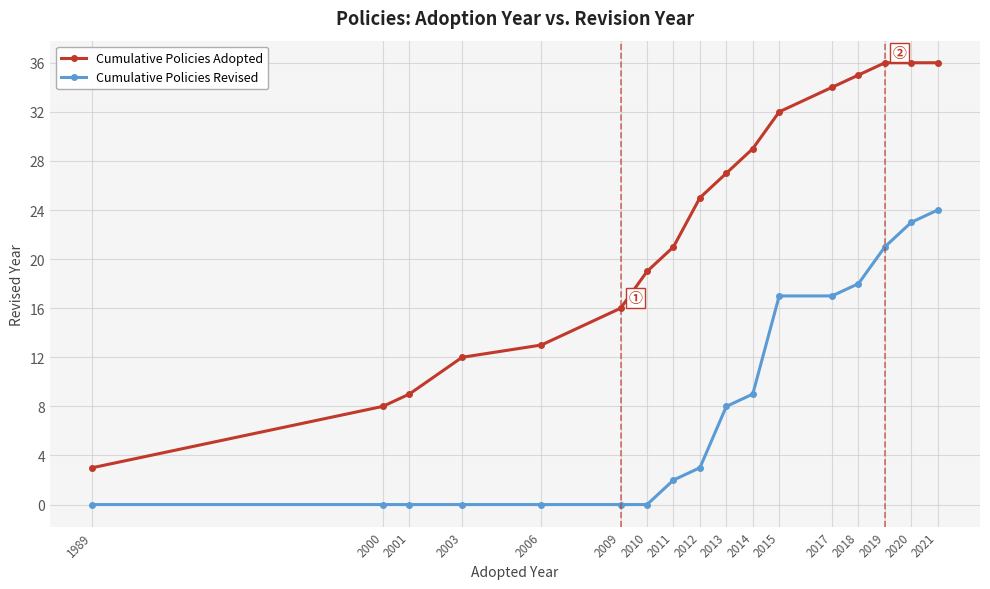

Is it true that Cumulative Policies Revised equals -16 at 2009?

False